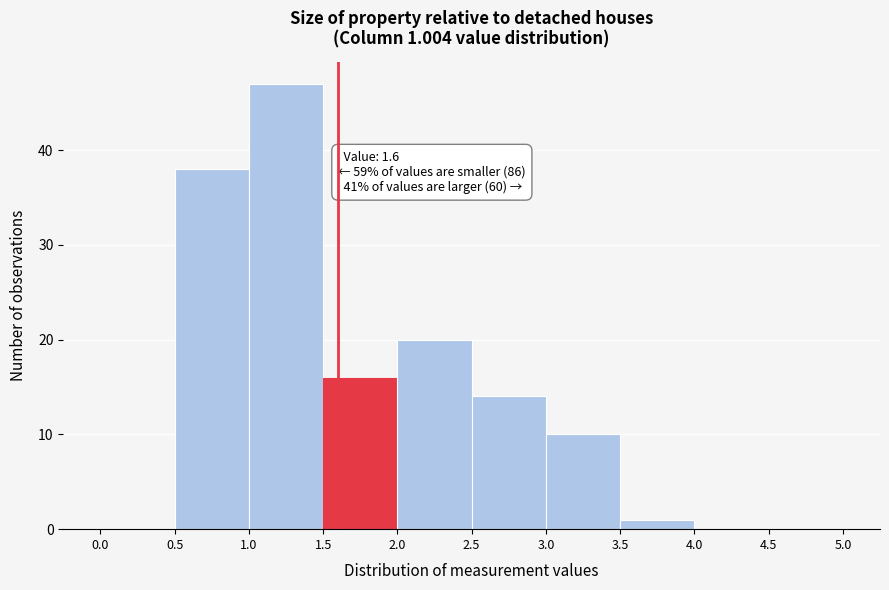

Which range on the x-axis has the tallest bar?

1.0 to 1.5